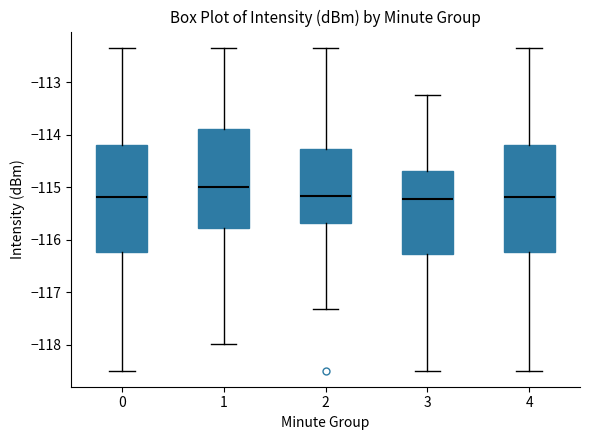

Which box's median line is the highest?

1